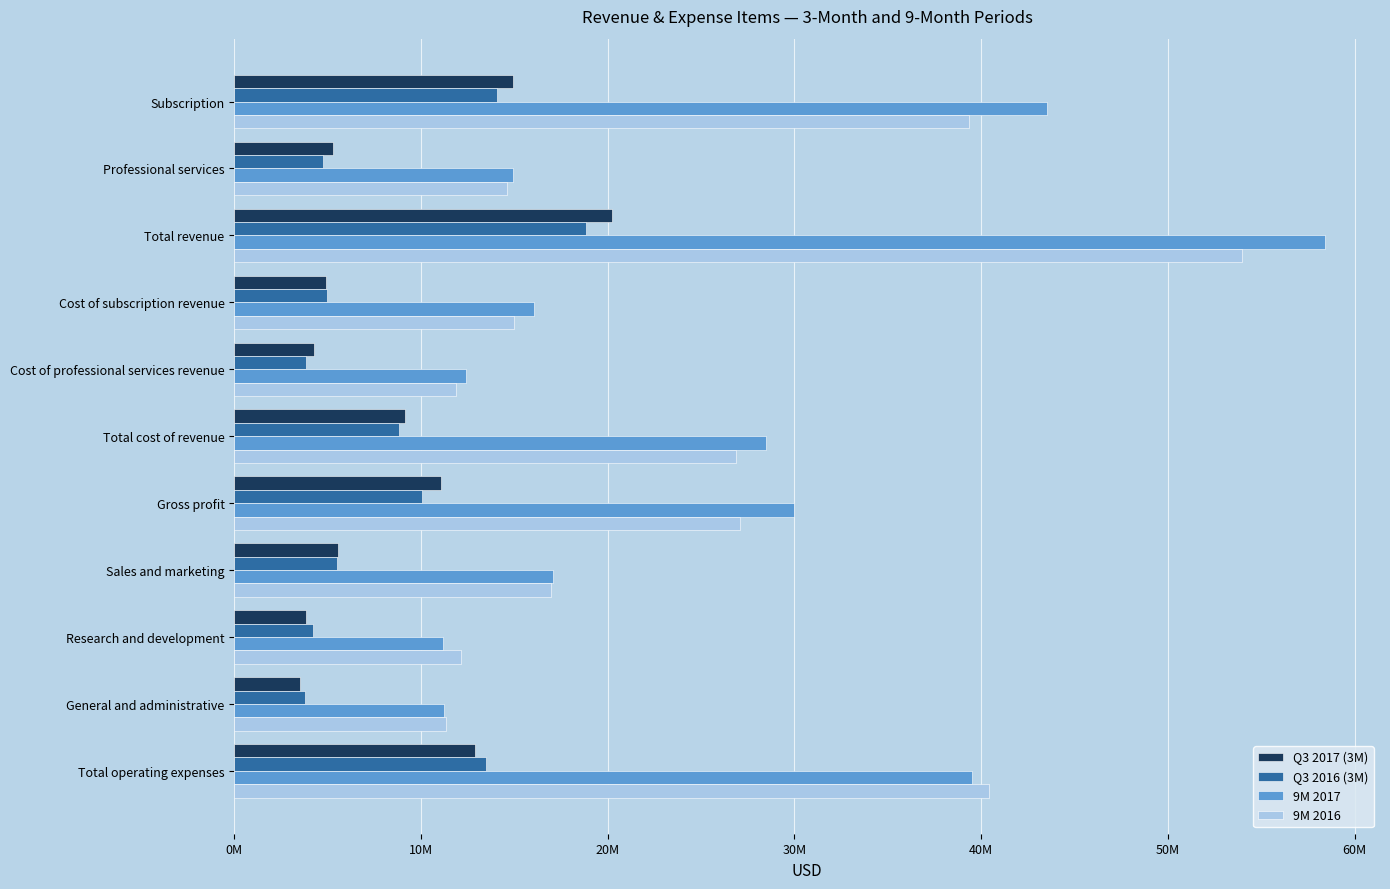

Which category has the highest value across all series?

Total revenue